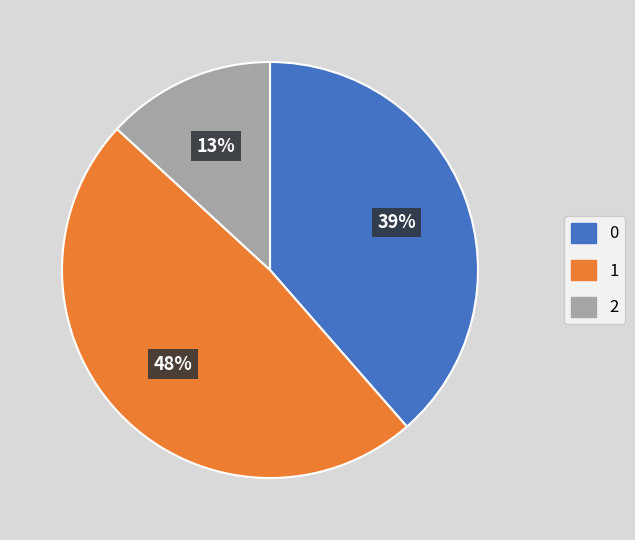

Which slice is the smallest?

2